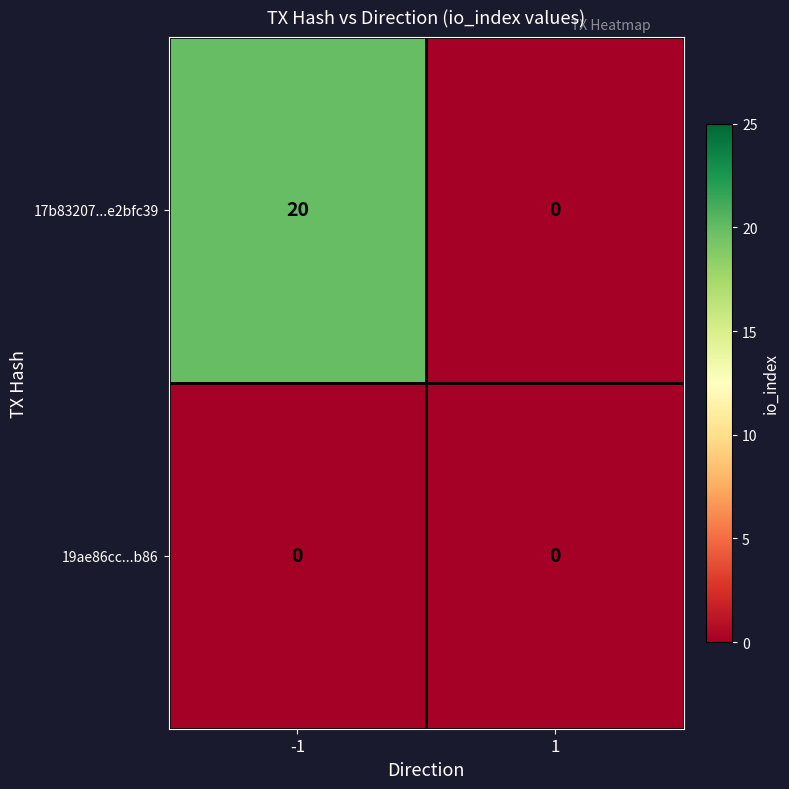

Which series has the largest total across all categories?

17b83207...e2bfc39